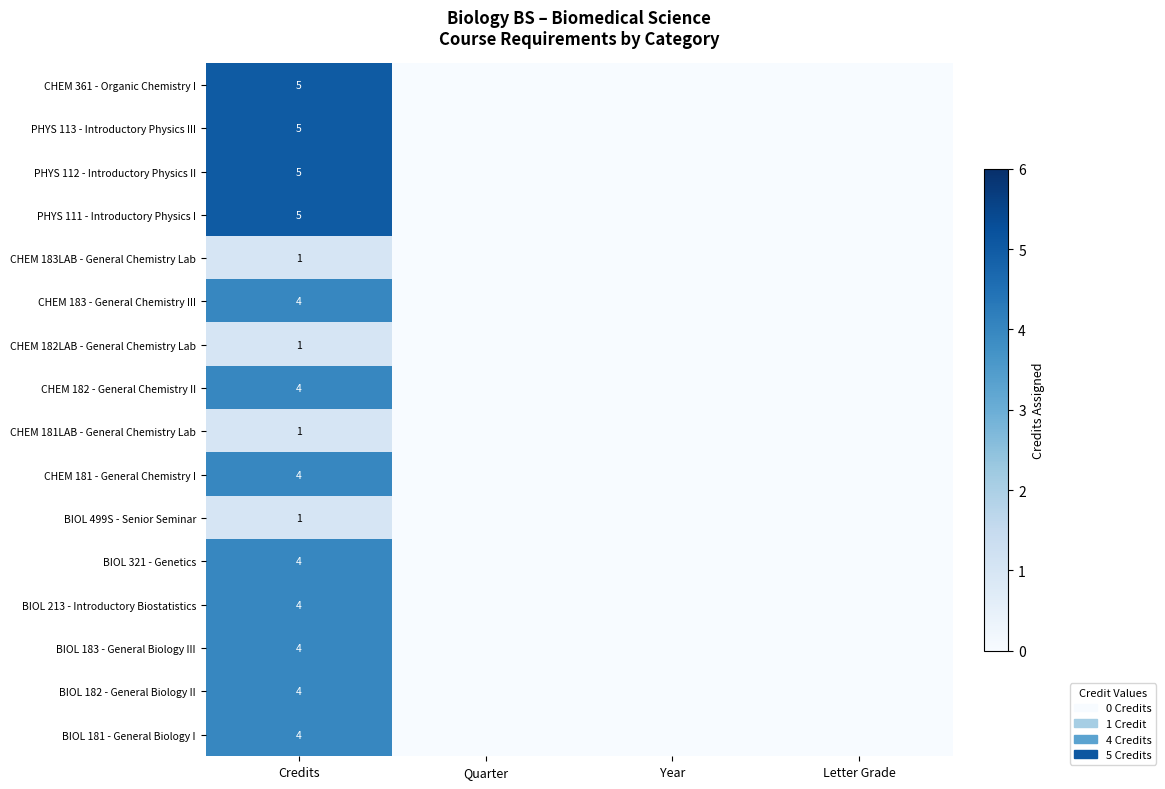

Is it true that CHEM 181LAB - General Chemistry Lab equals 1 at Credits?

True